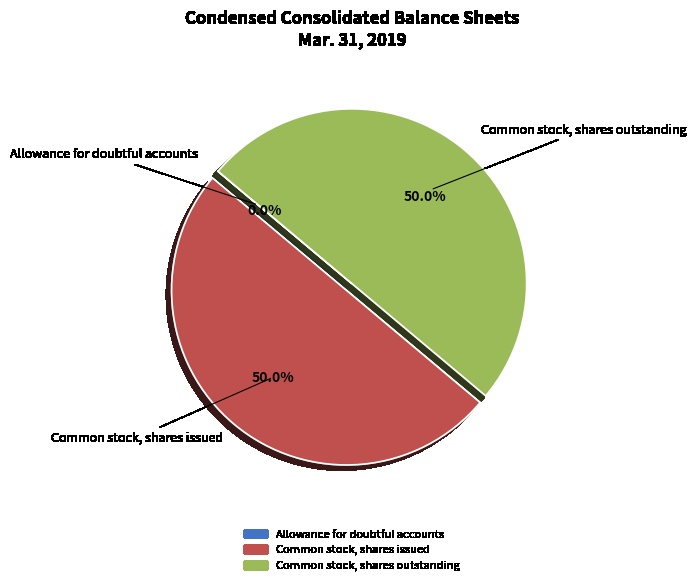

Approximately how many times larger is the value at Common stock, shares outstanding compared to Common stock, shares issued?

1.0